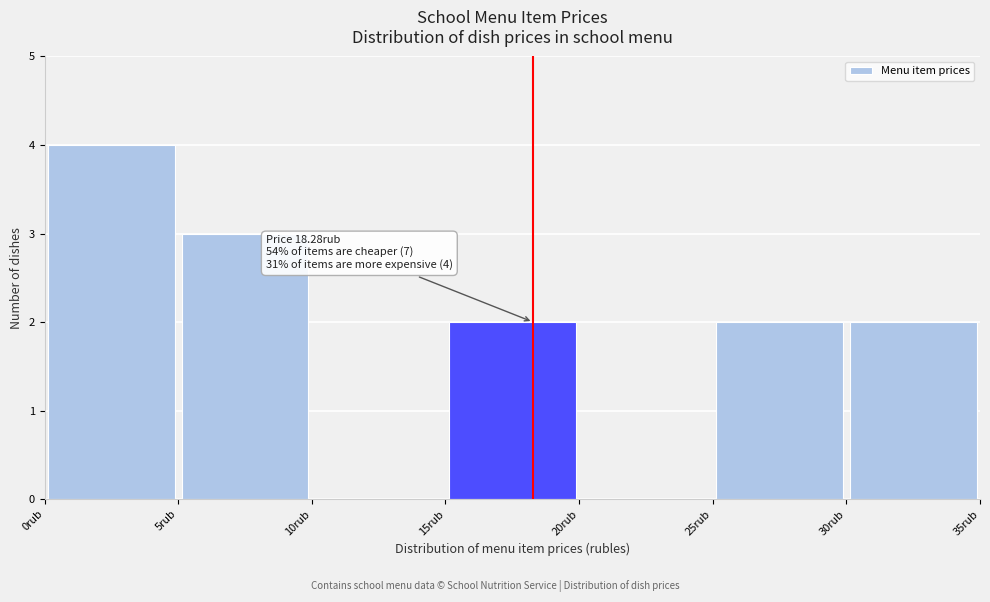

Which range on the x-axis has the tallest bar?

0 to 5